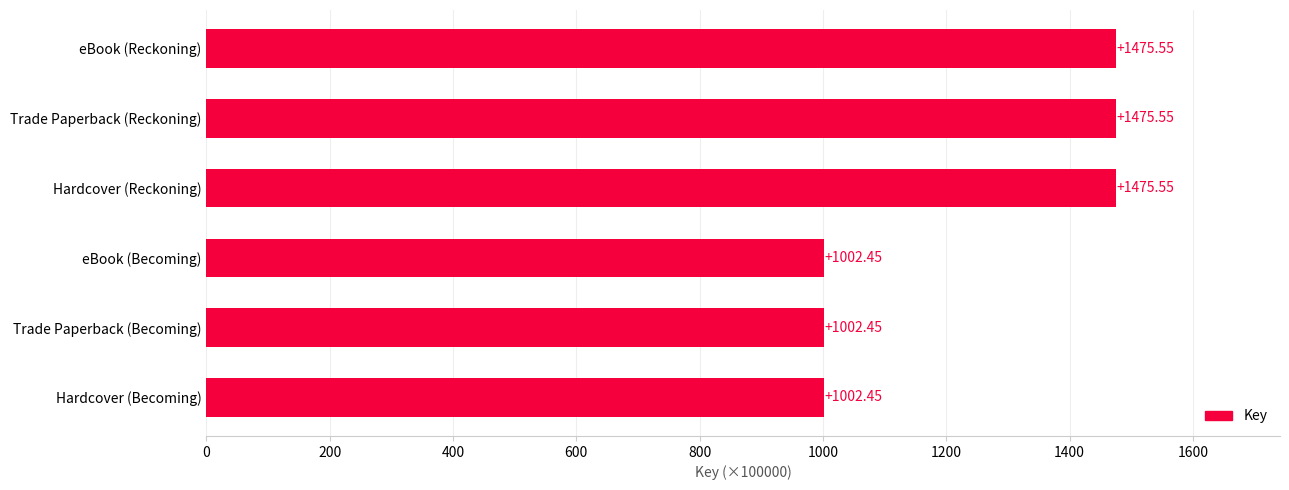

Are the bars horizontal?

Yes